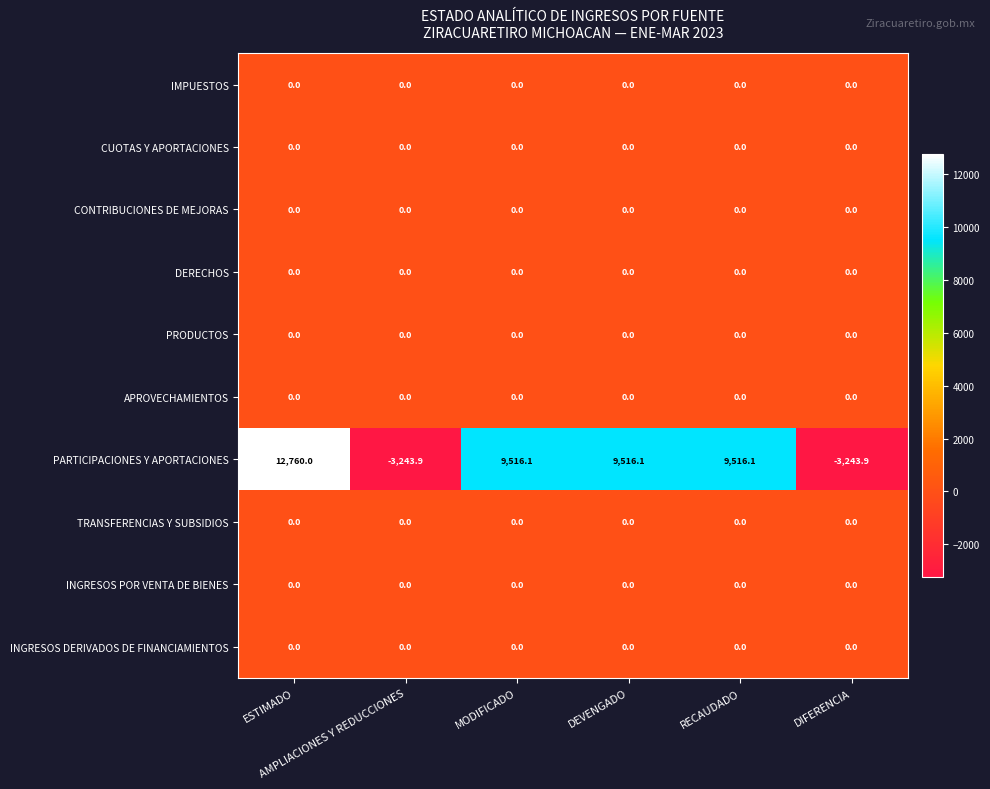

What is the maximum value shown in the chart?

12760.0